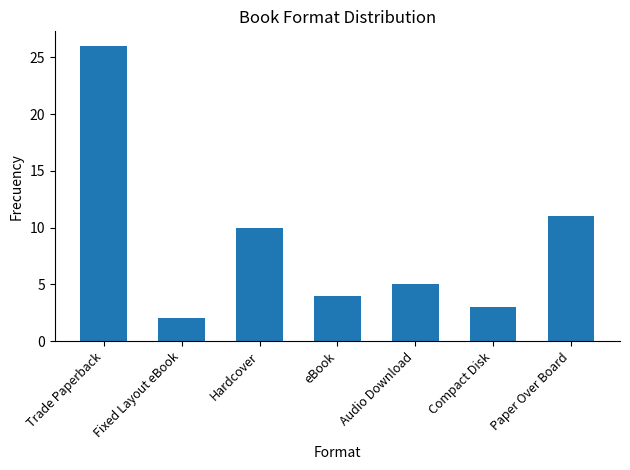

Rank the categories by value from highest to lowest.

Trade Paperback, Paper Over Board, Hardcover, Audio Download, eBook, Compact Disk, Fixed Layout eBook